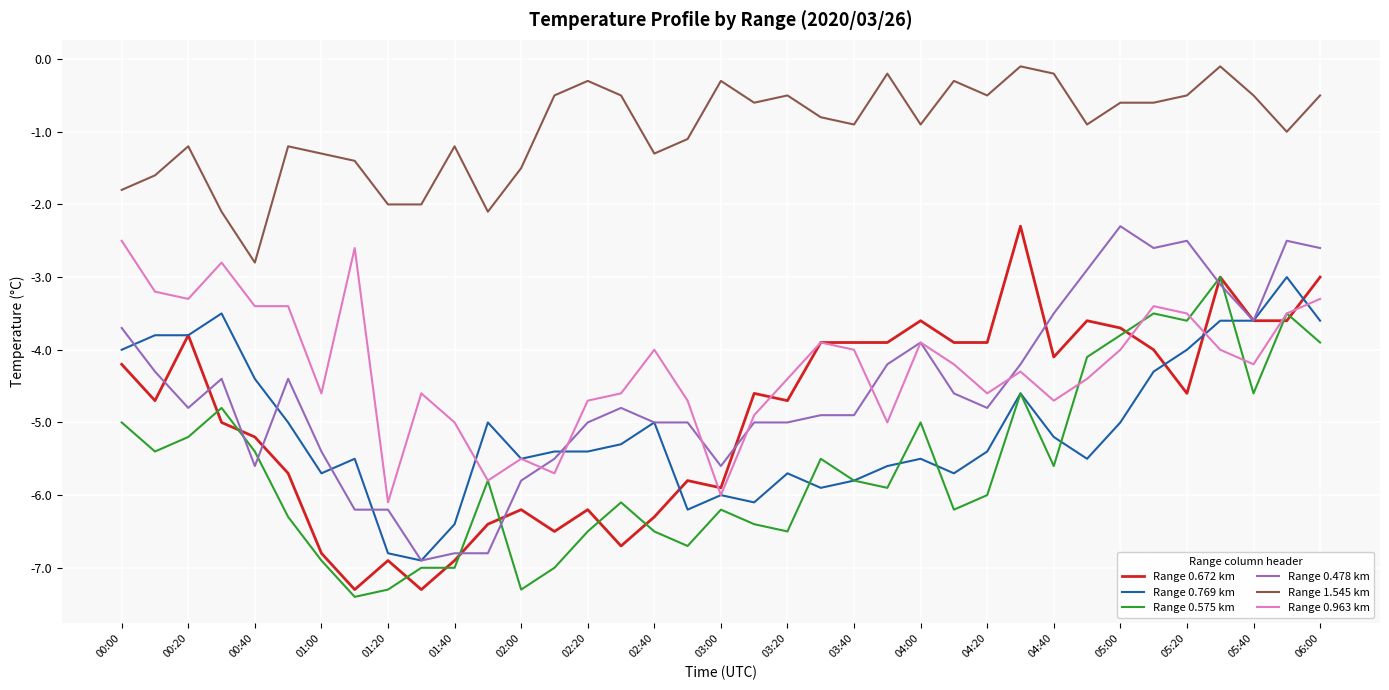

What is the highest value of the Range 0.672 km series?

-2.3